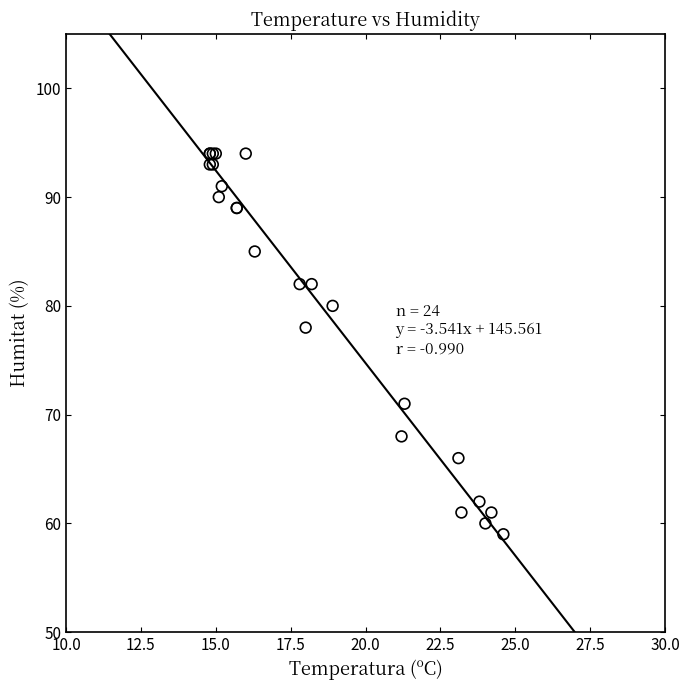

What Y value in the scatter plot is closest to 76?

78